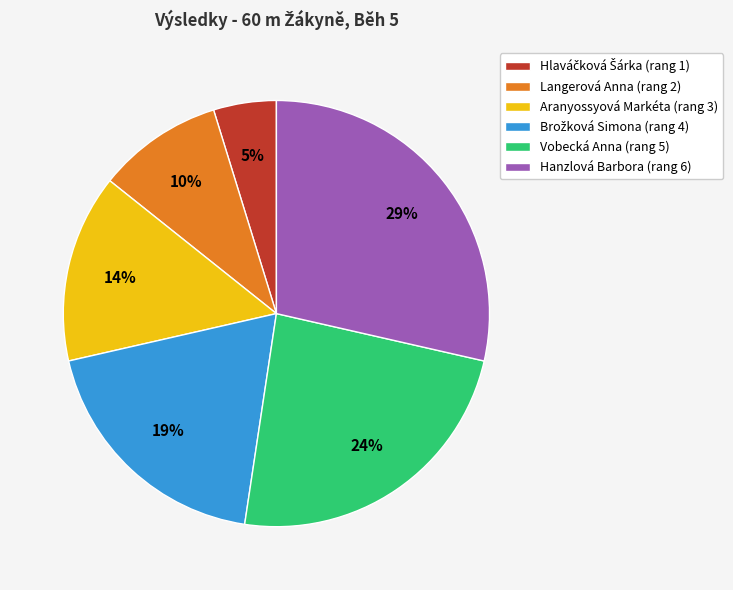

Is it true that Aranyossyová Markéta (rang 3) is 25% of the pie?

False